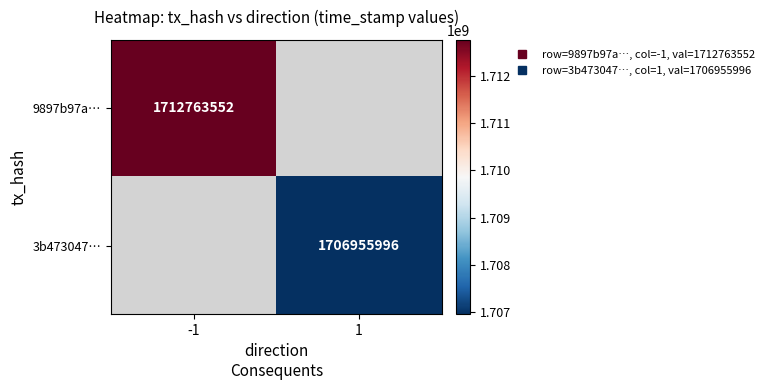

Which series has the widest spread of values?

9897b97a…